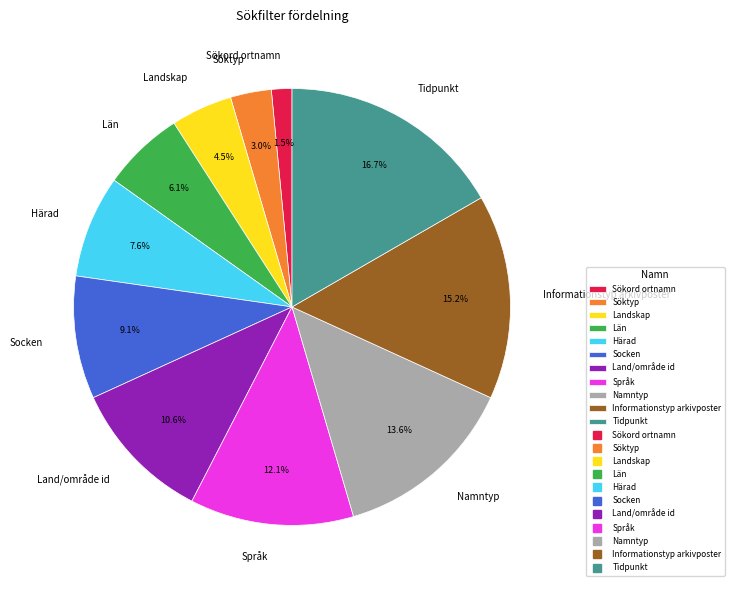

Does Söktyp account for over 50% of the chart?

No